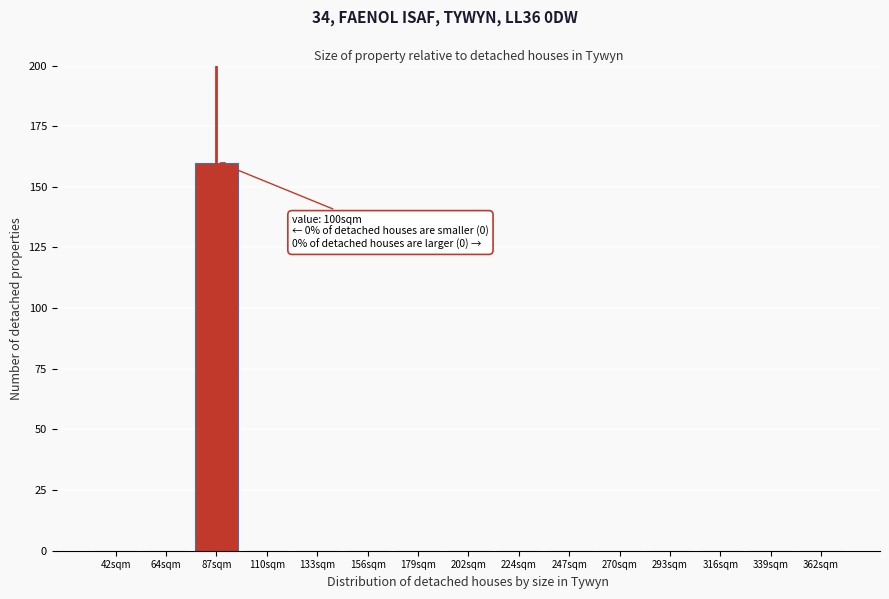

Reading left to right, list all the values displayed in this chart.

42sqm=0	64sqm=0	87sqm=160	110sqm=0	133sqm=0	156sqm=0	179sqm=0	202sqm=0	224sqm=0	247sqm=0	270sqm=0	293sqm=0	316sqm=0	339sqm=0	362sqm=0